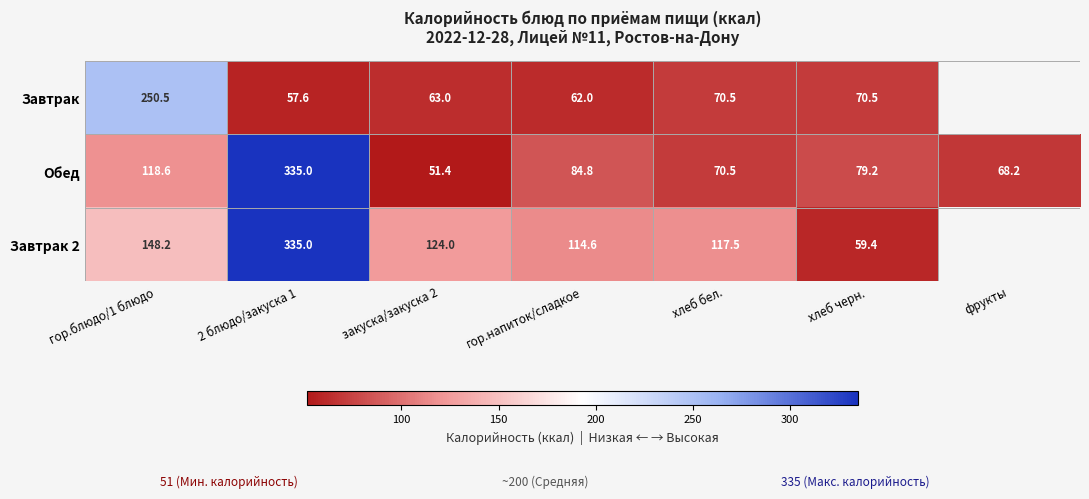

True or false: Завтрак 2 has a value of 194.6 at гор.блюдо/1 блюдо.

False